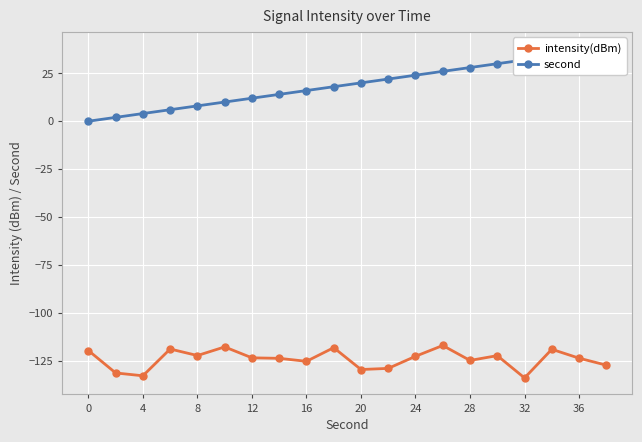

Which series has the largest total across all categories?

second